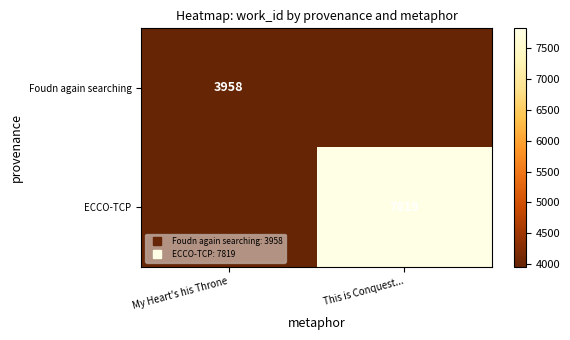

Which category has the highest value in the ECCO-TCP series?

This is Conquest...